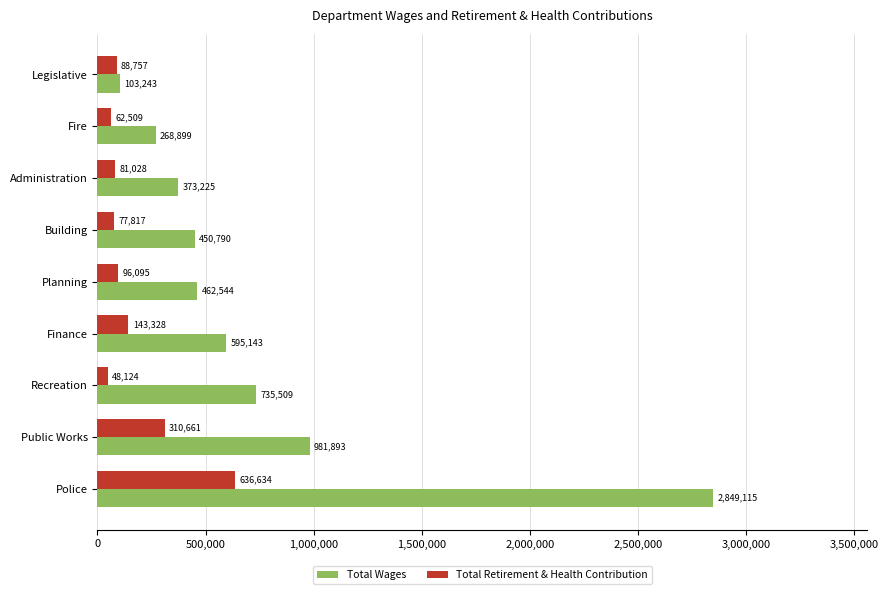

What is the difference between the highest and lowest values at Finance?

451815